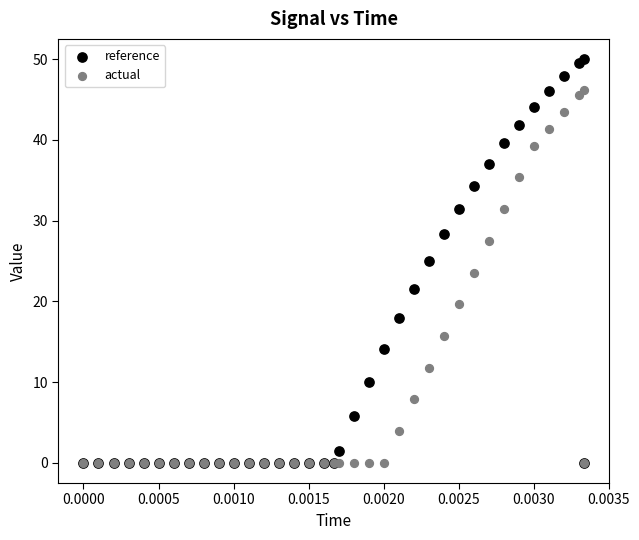

In the actual series, what Y value is closest to 23?

23.6